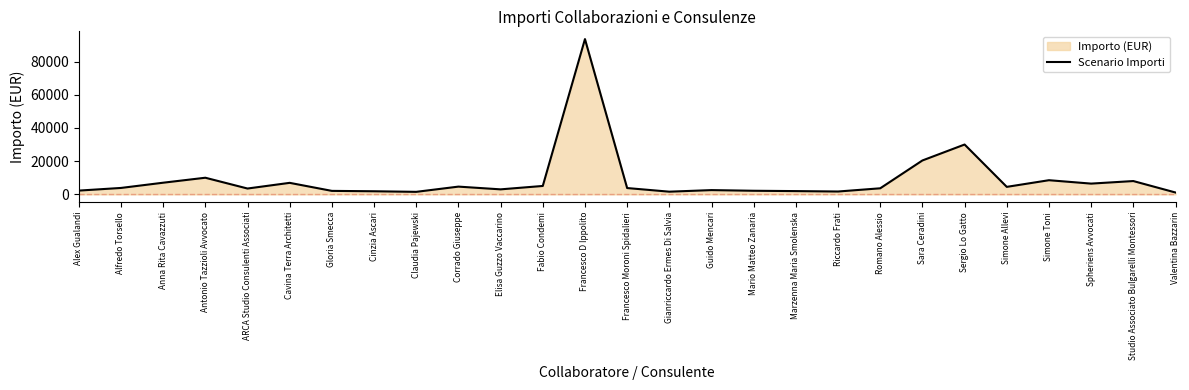

What is the maximum value shown in the chart?

93500.0